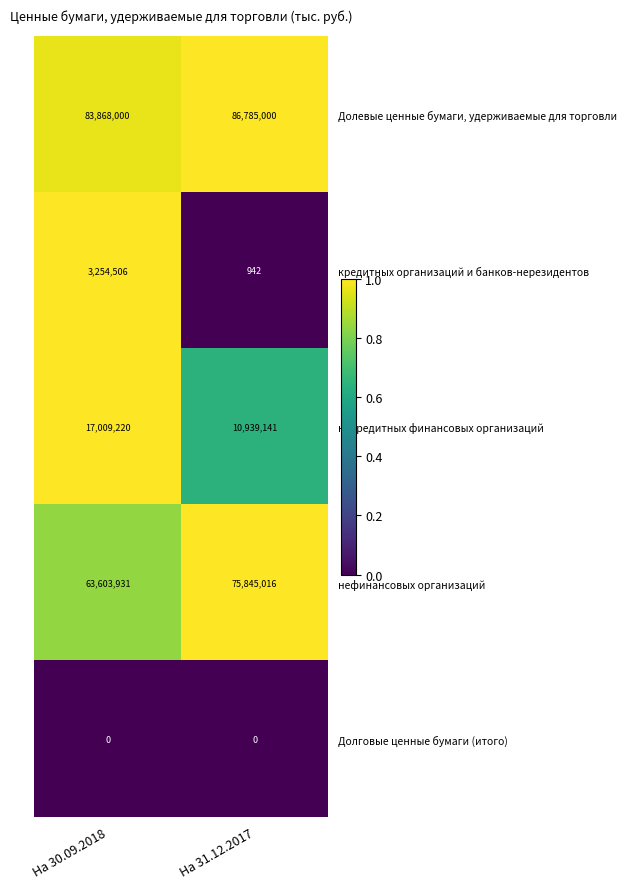

How many data points does each series have?

2